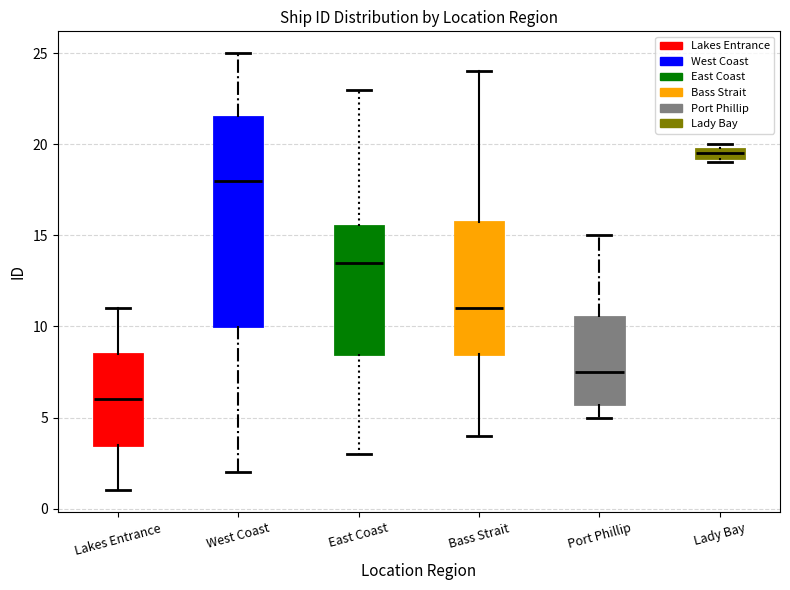

Where does the upper whisker of the box for Bass Strait end on the y-axis? The values are not printed on the chart, so give them approximately, as read against the axis.

24.0